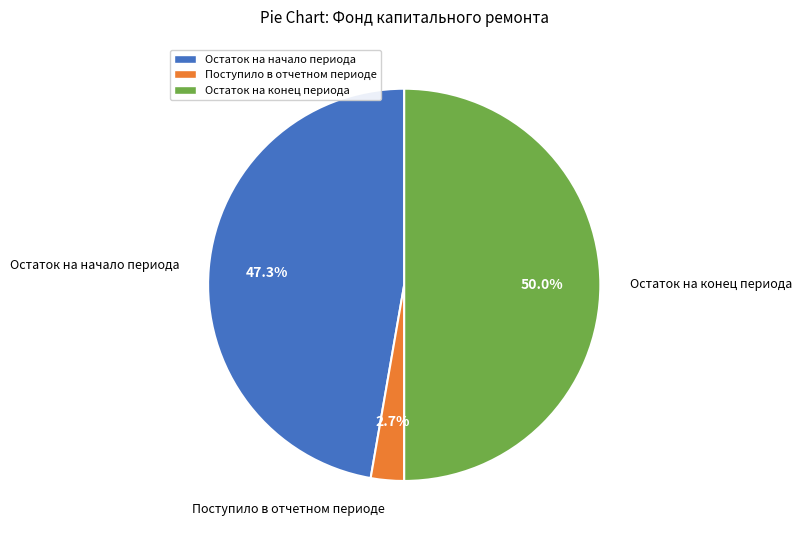

Count the number of slices in the pie.

3